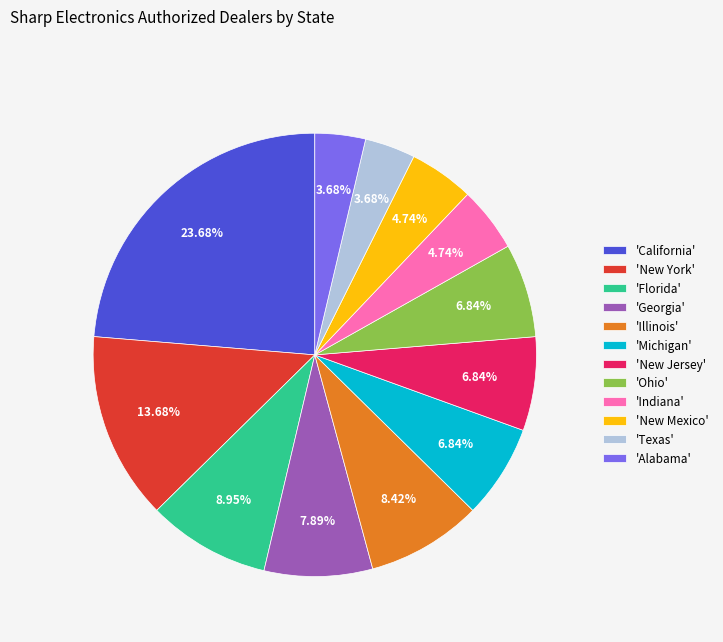

Do 'Alabama' and 'Michigan' together represent more than half of the pie?

No